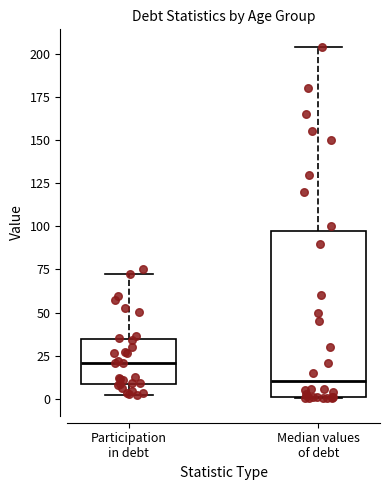

Where does the upper whisker of the box for Median values of debt end on the y-axis? The values are not printed on the chart, so give them approximately, as read against the axis.

205